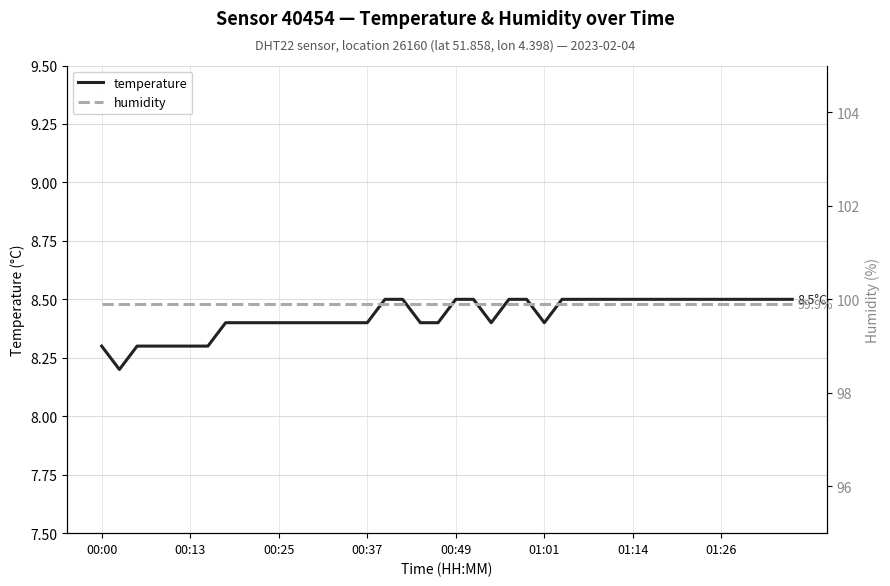

What is the label of the 32nd point from the left?

31